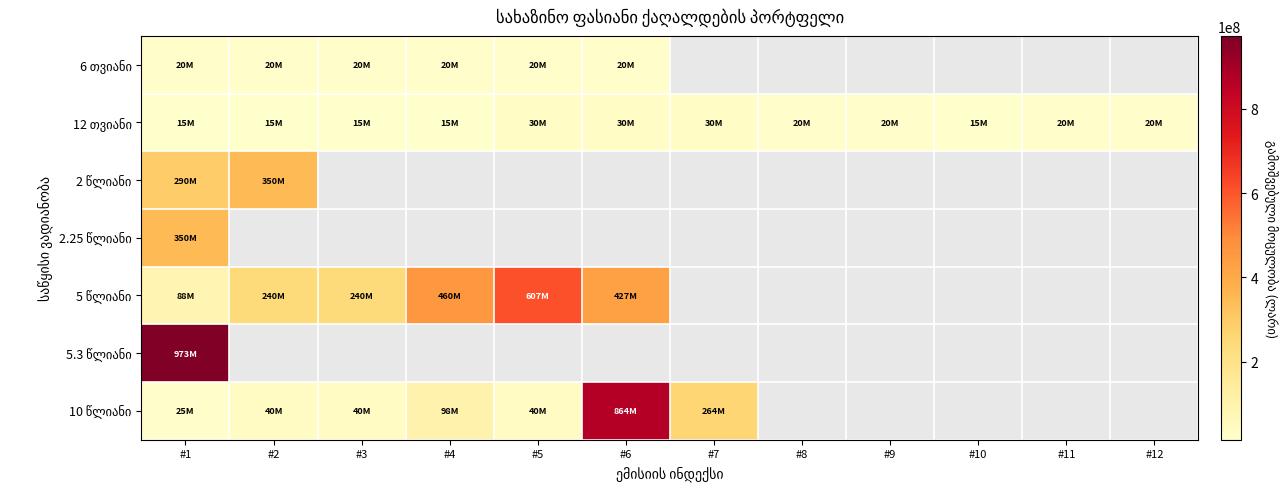

Where is 6 თვიანი nearest to the value 20000000?

#1